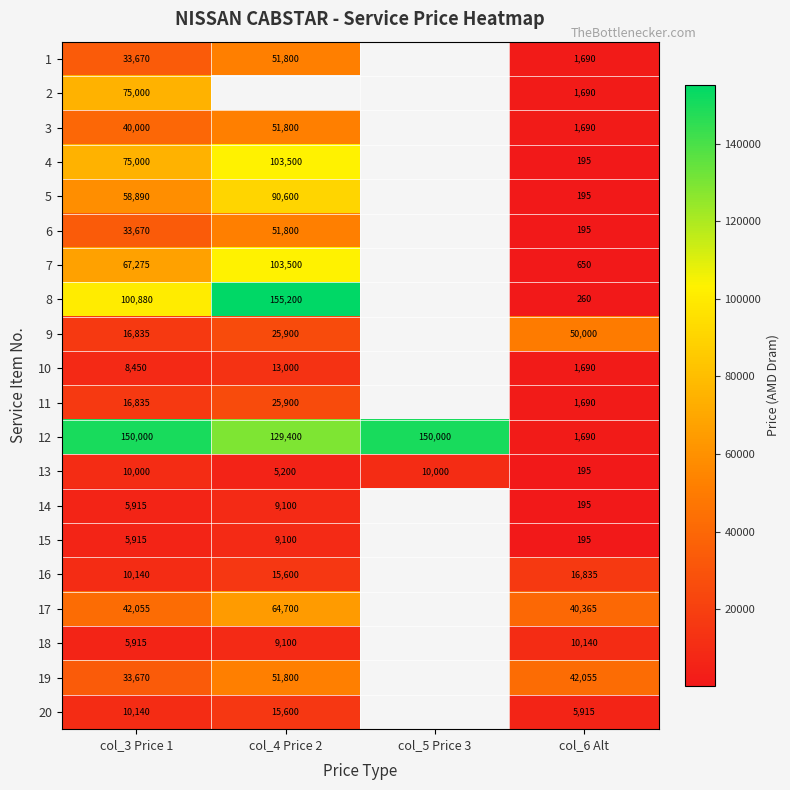

What is the maximum value for 12?

150000